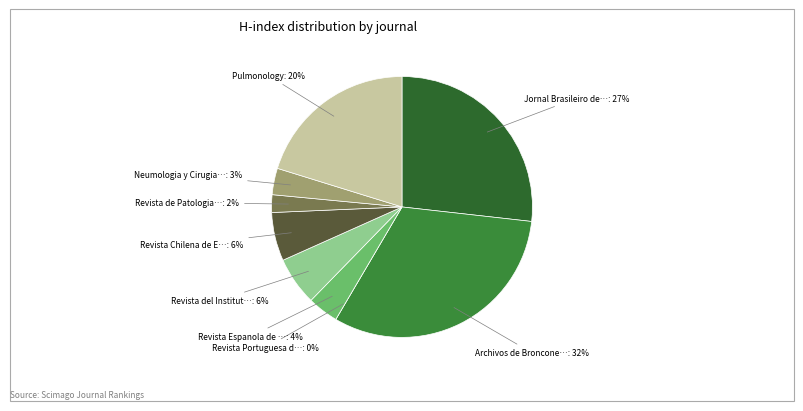

Rank the categories by value from highest to lowest.

Archivos de Bronconeumologia, Jornal Brasileiro de Pneumologia, Pulmonology, Revista del Instituto Nacional, Revista Chilena de Enfermedades, Revista Espanola de Patologia, Neumologia y Cirugia de Torax, Revista de Patologia Respiratoria, Revista Portuguesa de Pneumologia